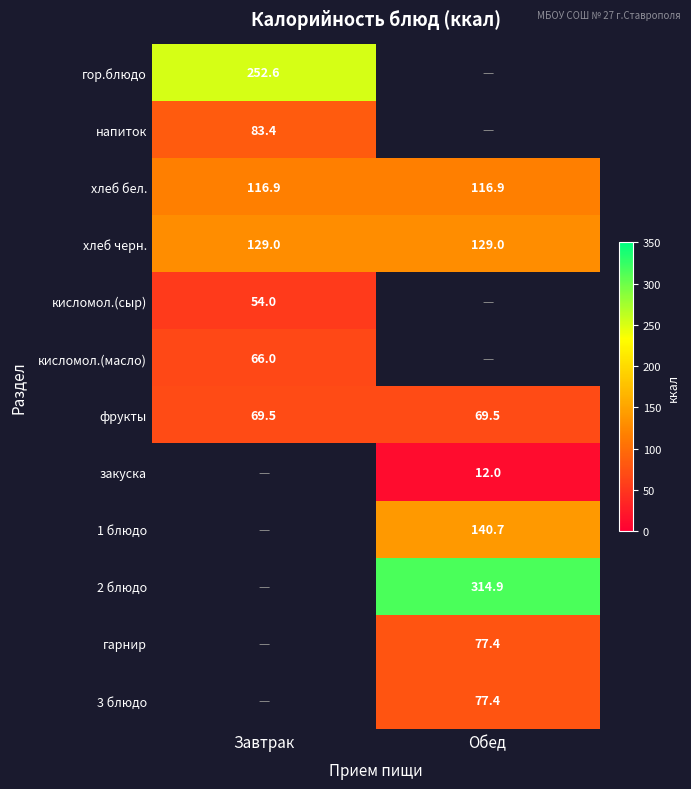

Which has a higher value, Обед or Завтрак?

Завтрак